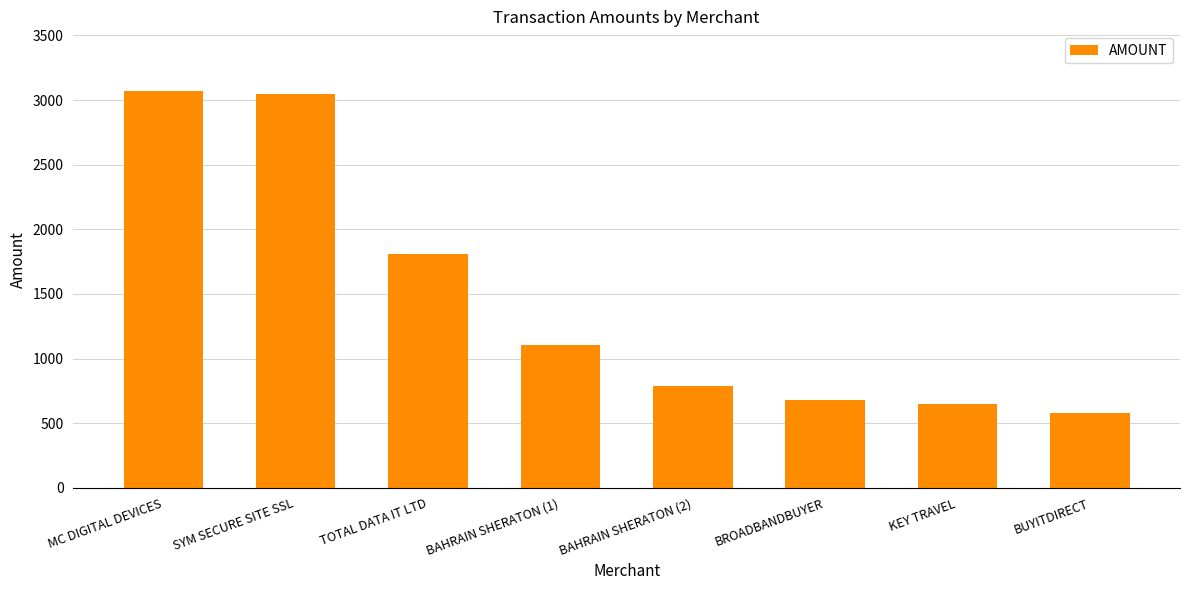

What is the label of the 8th bar from the left?

BUYITDIRECT